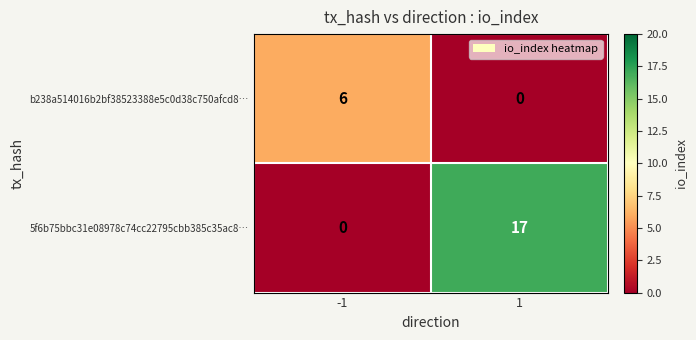

Which series has the largest total across all categories?

5f6b75bbc31e08978c74cc22795cbb385c35ac8…